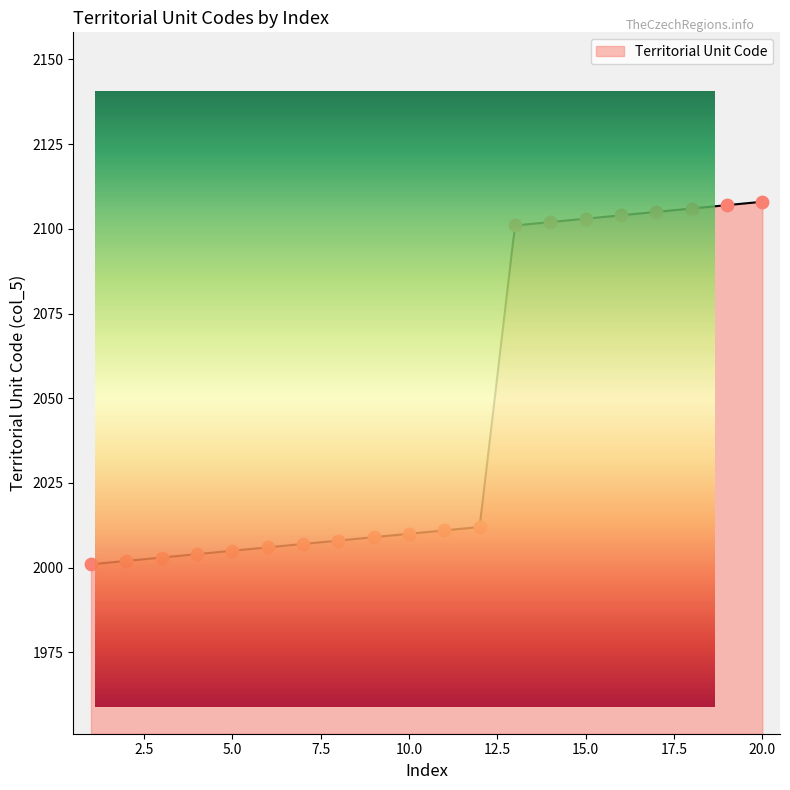

Which has a higher value, 2 or 16?

16